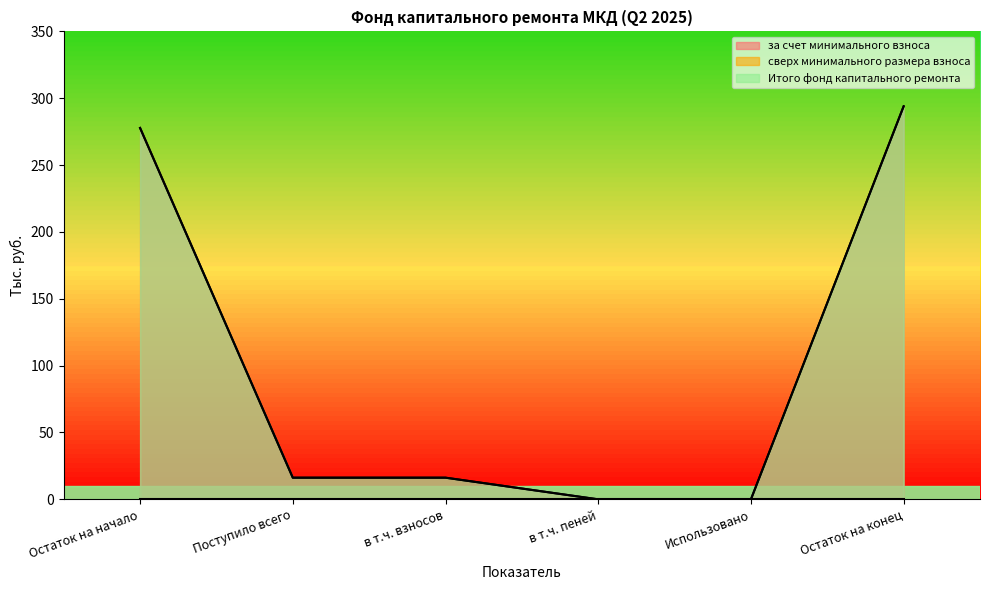

How many values in за счет минимального взноса are above zero?

4